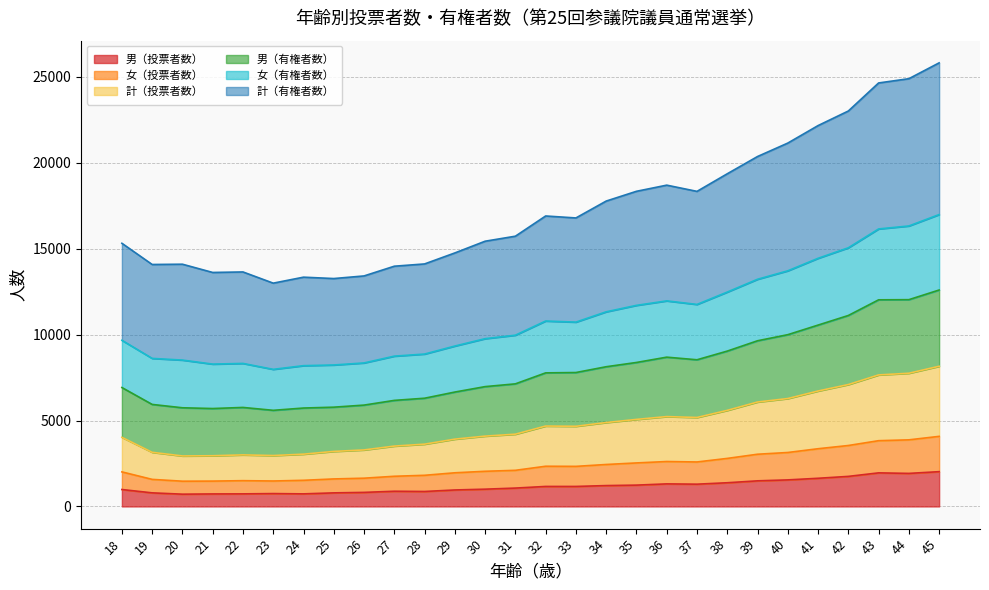

True or false: 男（投票者数） and 計（投票者数） intersect in this chart.

False